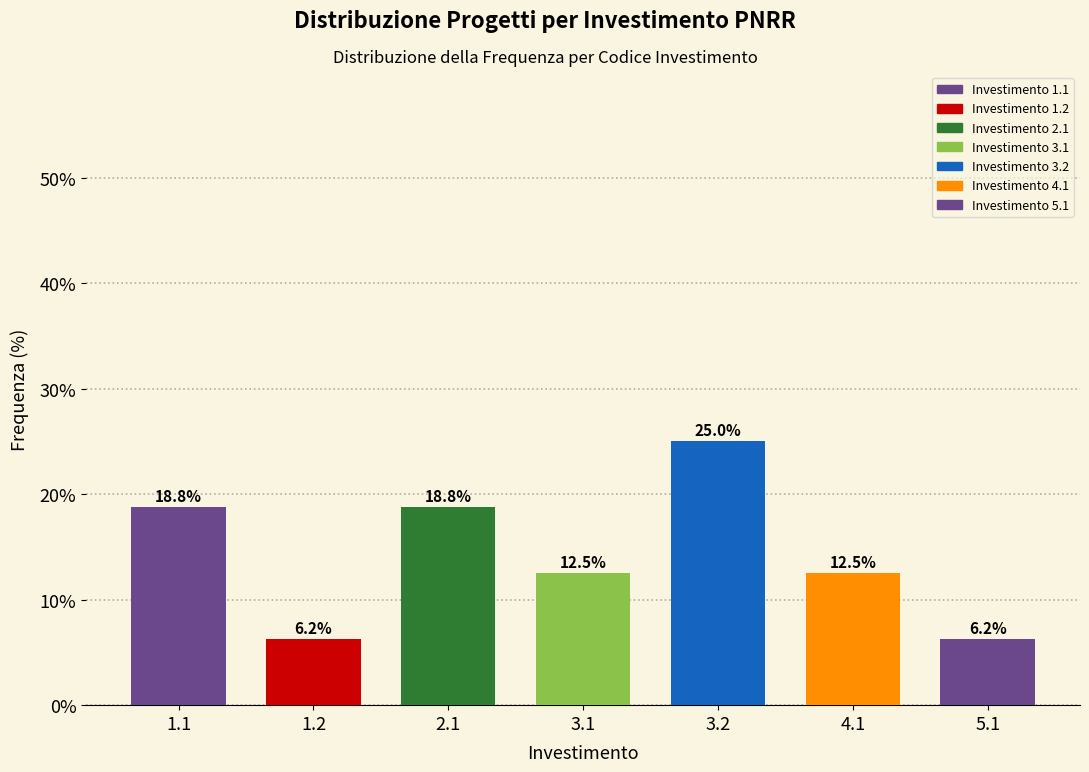

True or false: the data shows 7.3 at 1.1.

False